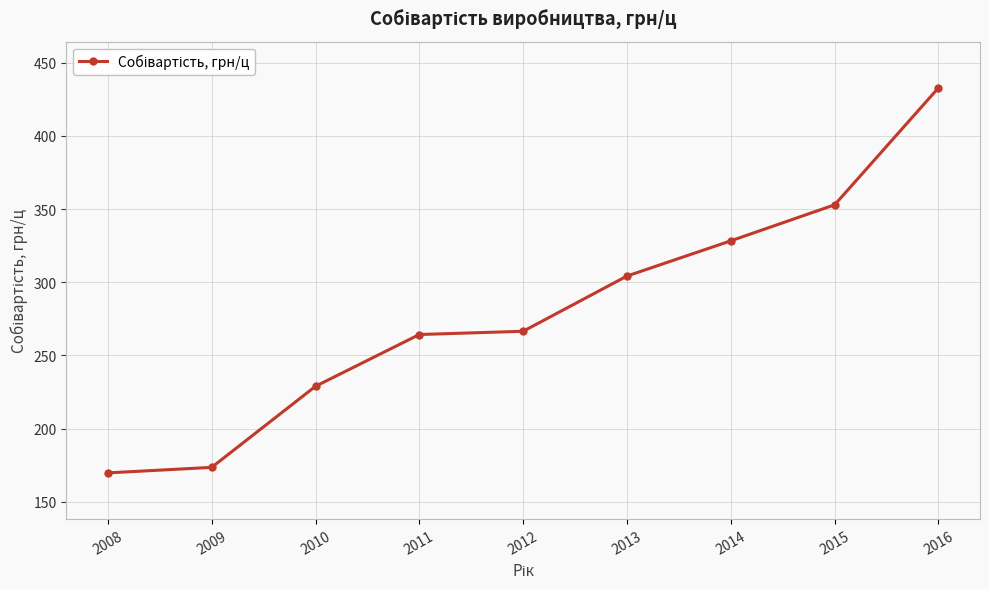

What is the change in value from 2012 to 2013?

+37.7